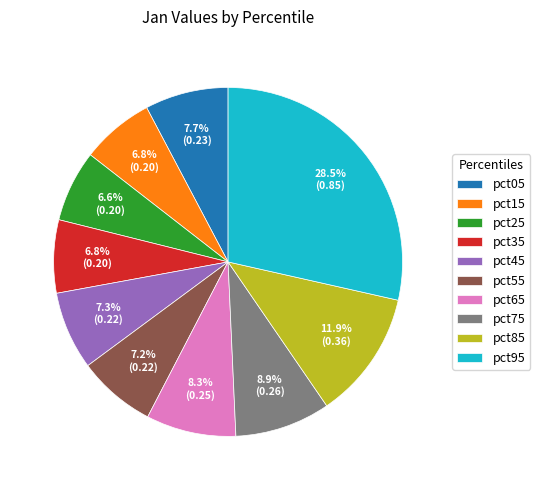

Which category has the biggest portion of the pie?

pct95